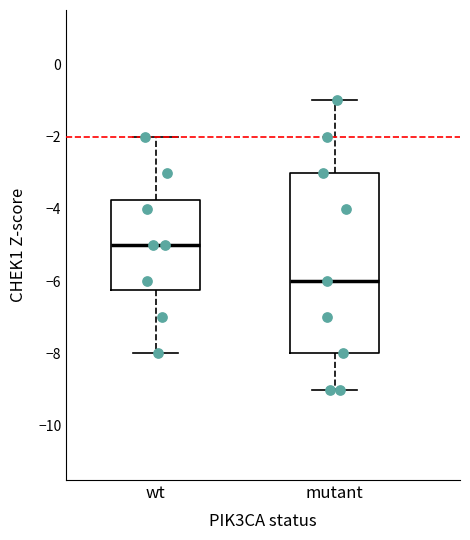

Where is the upper edge of the box for wt on the y-axis? The values are not printed on the chart, so give them approximately, as read against the axis.

-3.8